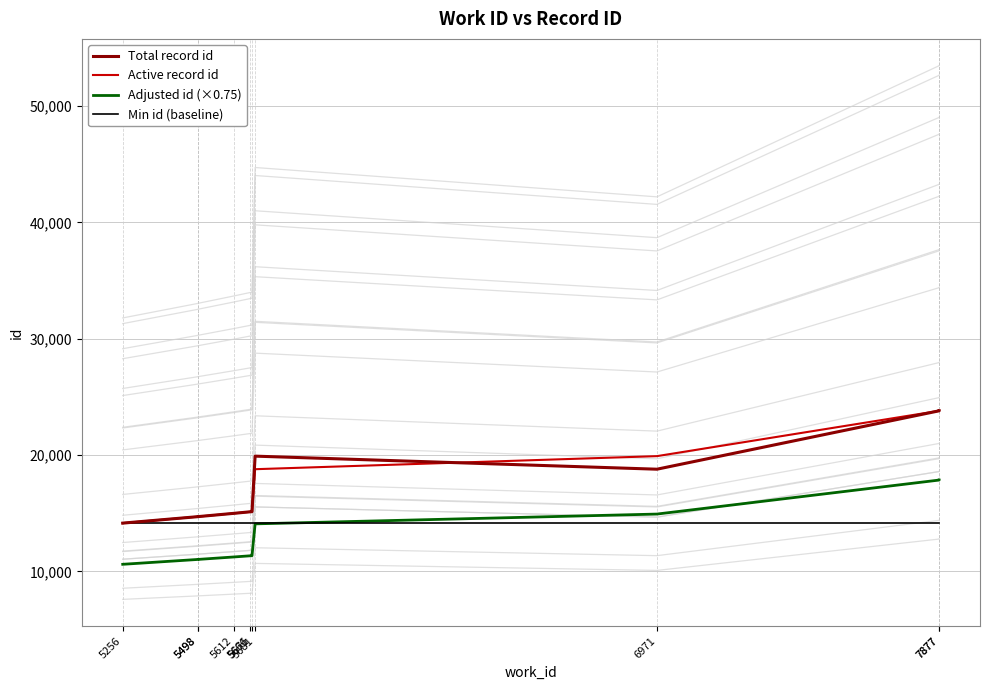

Reading right to left, extract all data points from this chart.

Total record id: 23816.0	23812.0	18792.0	19915.0	15139.0	15133.0	14996.0	14717.0	14715.0	14157.0
Active record id: 23816.0	23812.0	19915.0	18792.0	15139.0	15133.0	14996.0	14717.0	14715.0	14157.0
Adjusted id (×0.75): 17862.0	17859.0	14936.2	14094.0	11354.2	11349.8	11247.0	11037.8	11036.2	10617.8
Min id (baseline): 14157.0	14157.0	14157.0	14157.0	14157.0	14157.0	14157.0	14157.0	14157.0	14157.0